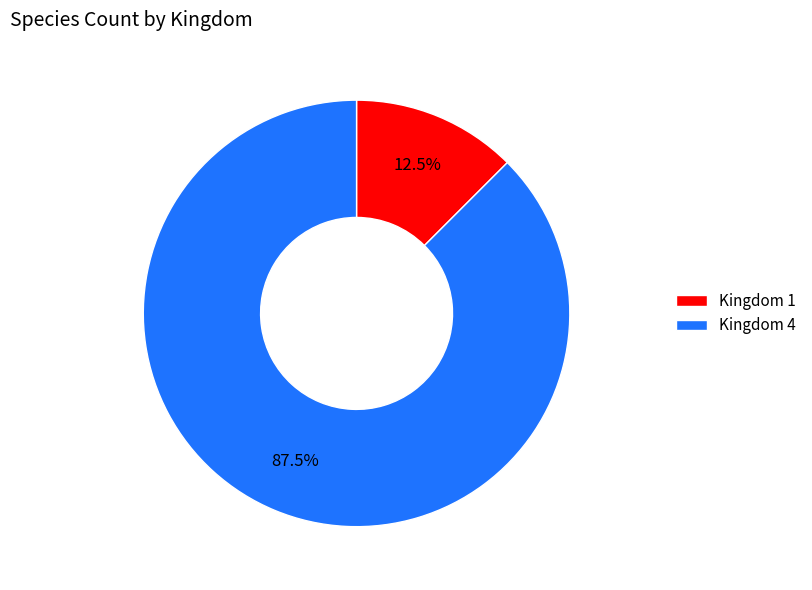

Does Kingdom 1 account for over 50% of the chart?

No